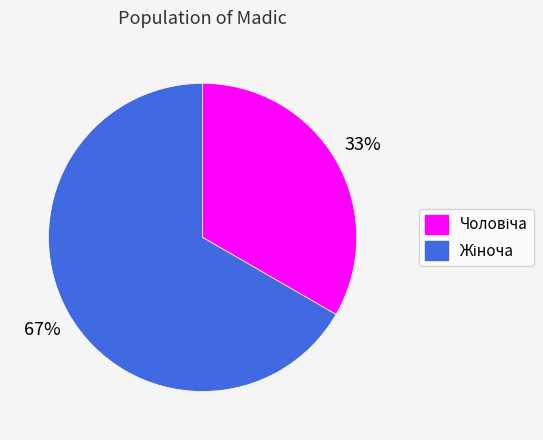

Is there a majority slice in this chart?

Yes